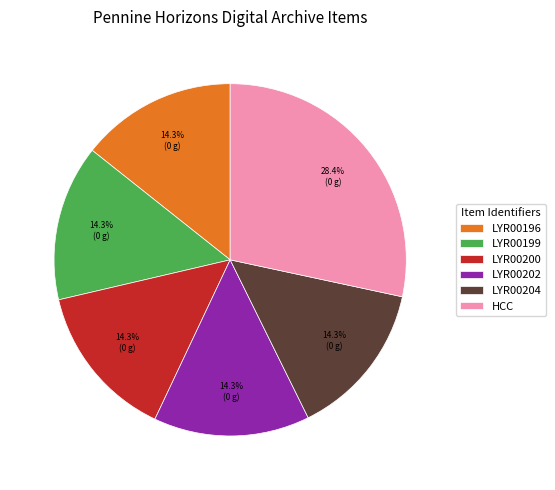

The LYR00202 slice represents 14% of the pie. True or false?

True